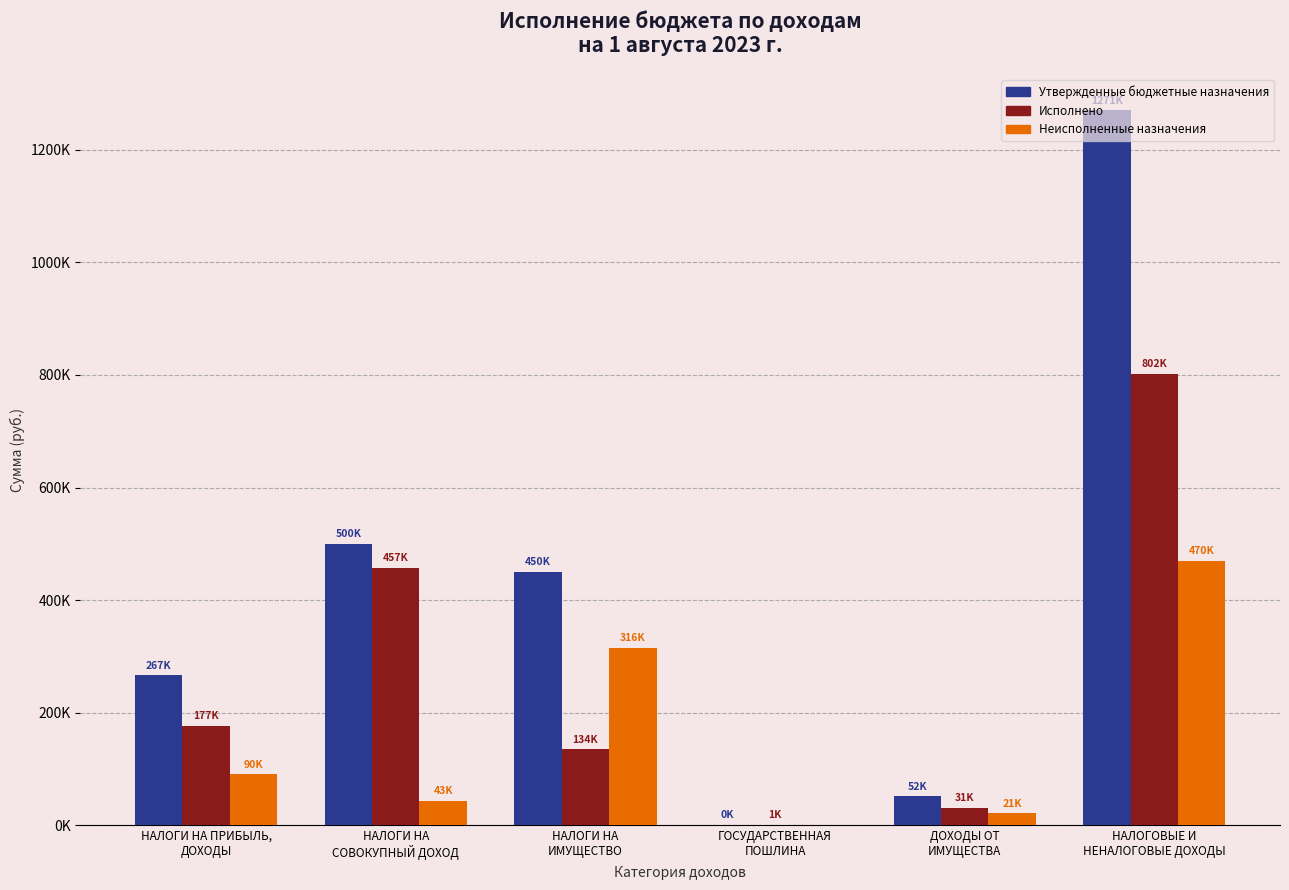

True or false: Исполнено has a value of 177066.7 at НАЛОГИ НА ПРИБЫЛЬ,
ДОХОДЫ.

True